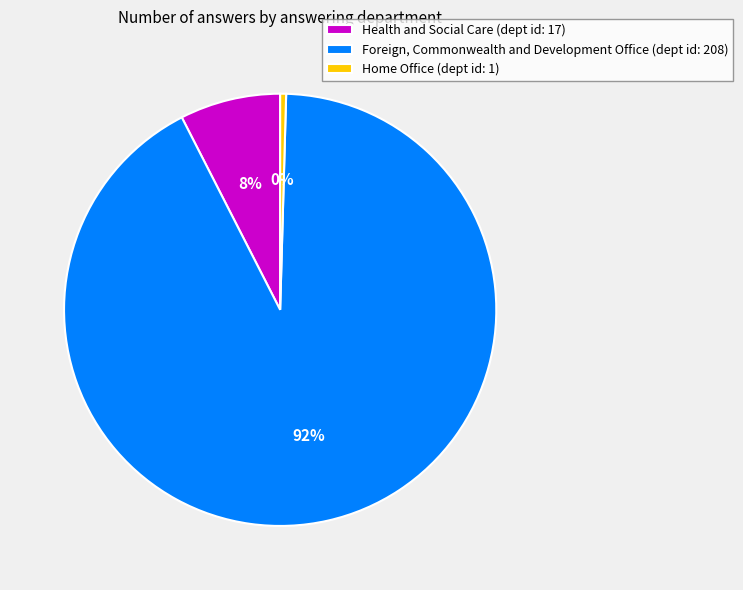

True or false: Foreign, Commonwealth and Development Office accounts for 92% of the total.

True